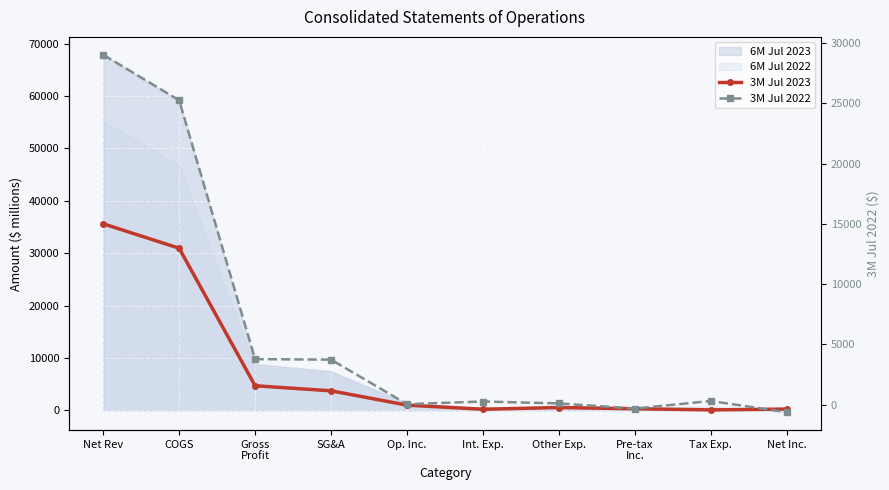

Read the 3M Jul 2023 value at Tax Exp..

62